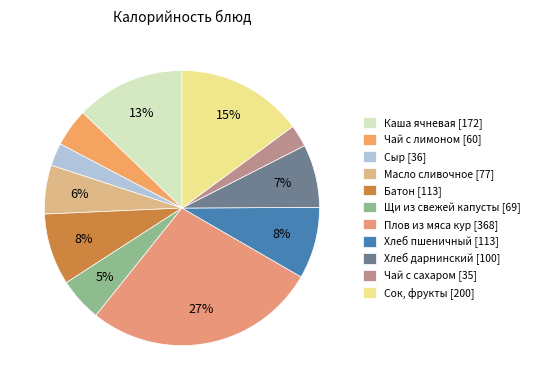

Count the number of slices in the pie.

11